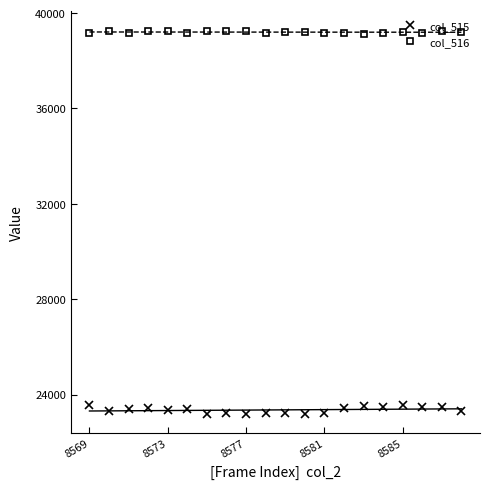

The value of col_515 at 8569 is 23545. True or false?

True